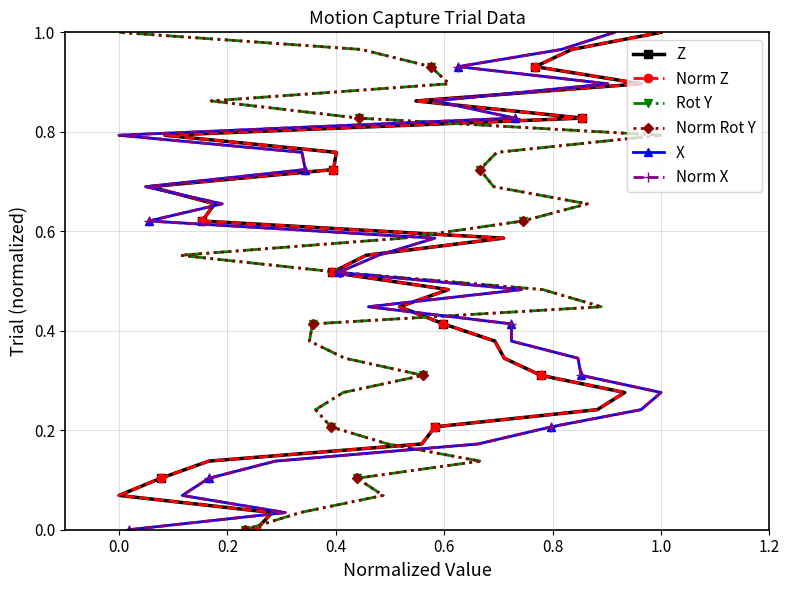

How many lines are shown in the chart?

6